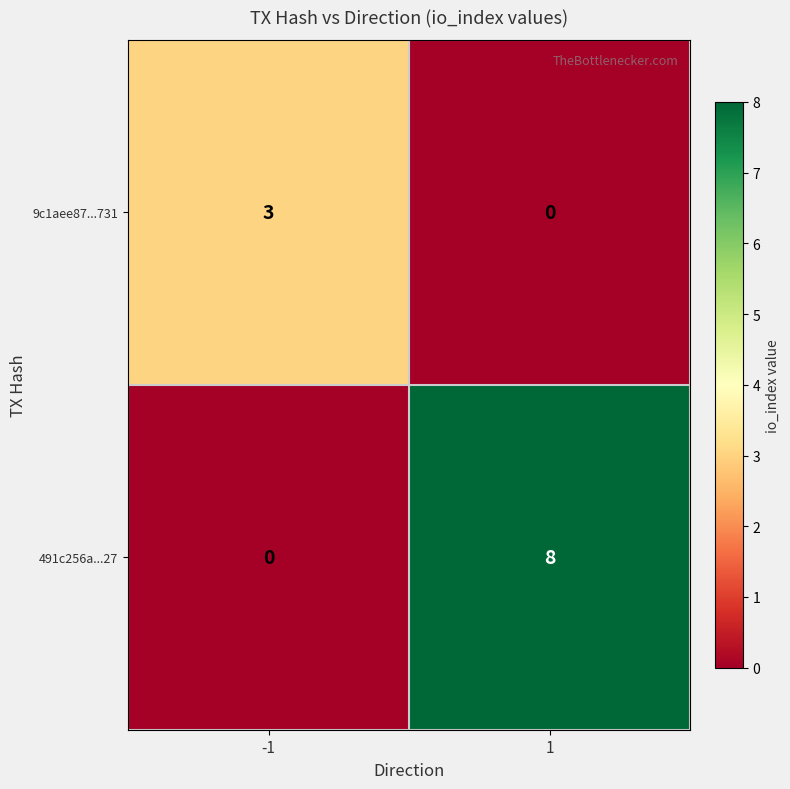

Rank the series at -1 from highest to lowest value.

9c1aee87...731, 491c256a...27